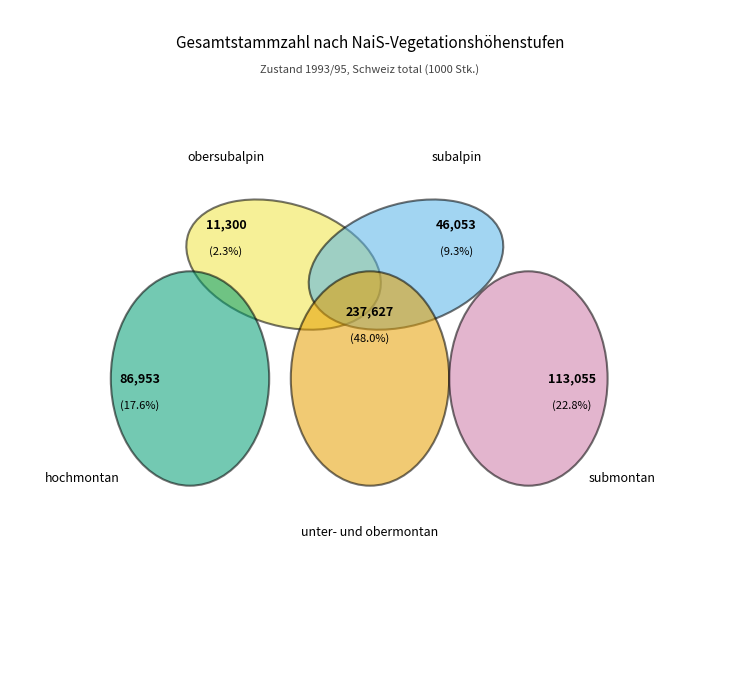

To the nearest percent, what is the average slice percentage?

20%